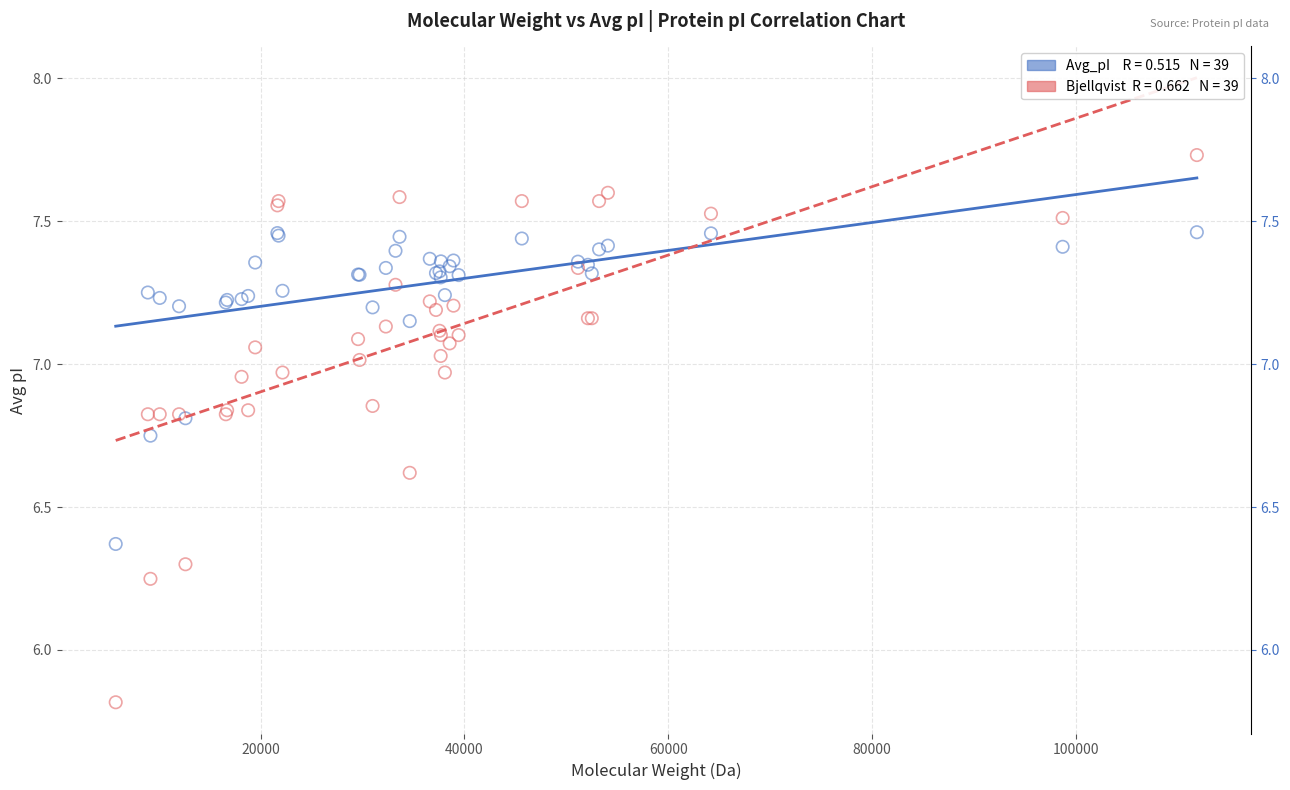

Across all series, what Y value is closest to 6?

5.8